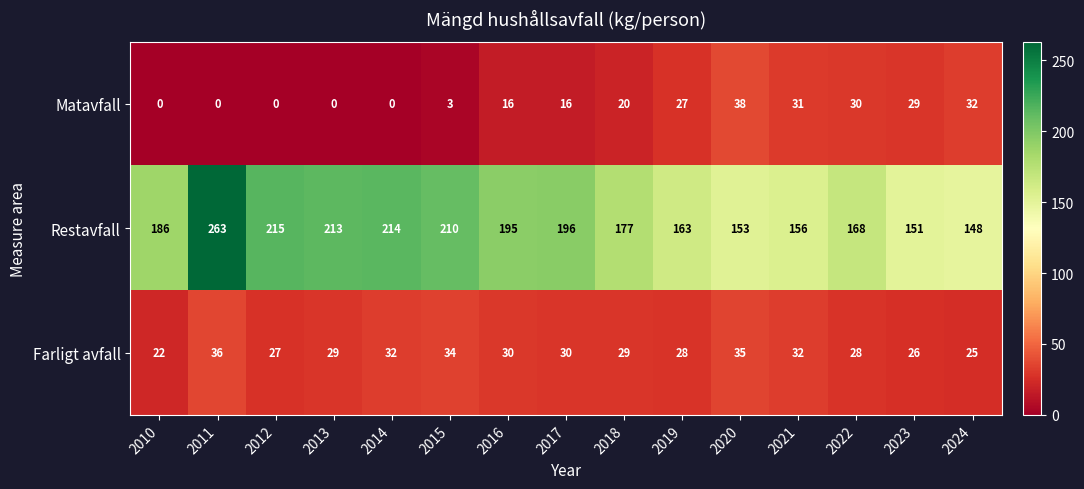

What is the approximate value of Farligt avfall at 2012, to the nearest 5?

25